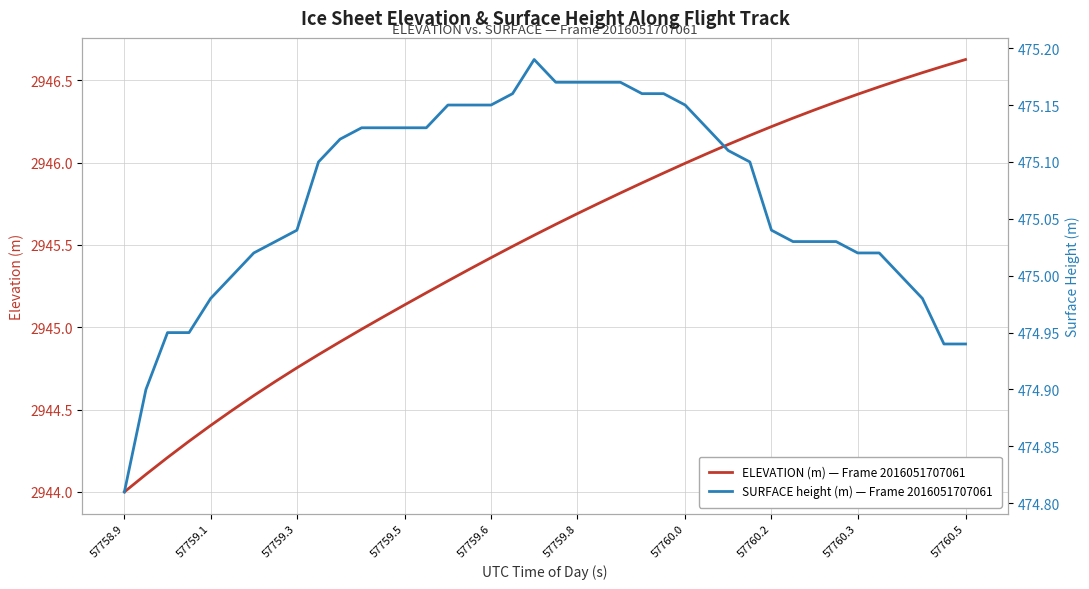

At how many categories does at least one series exceed 1996?

40